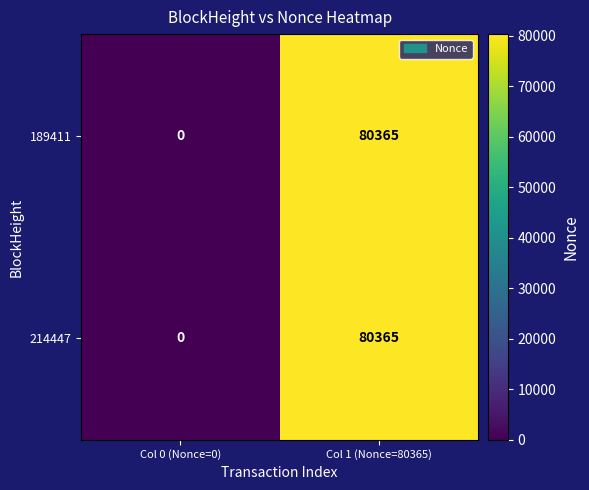

What is the maximum value shown in the chart?

80365